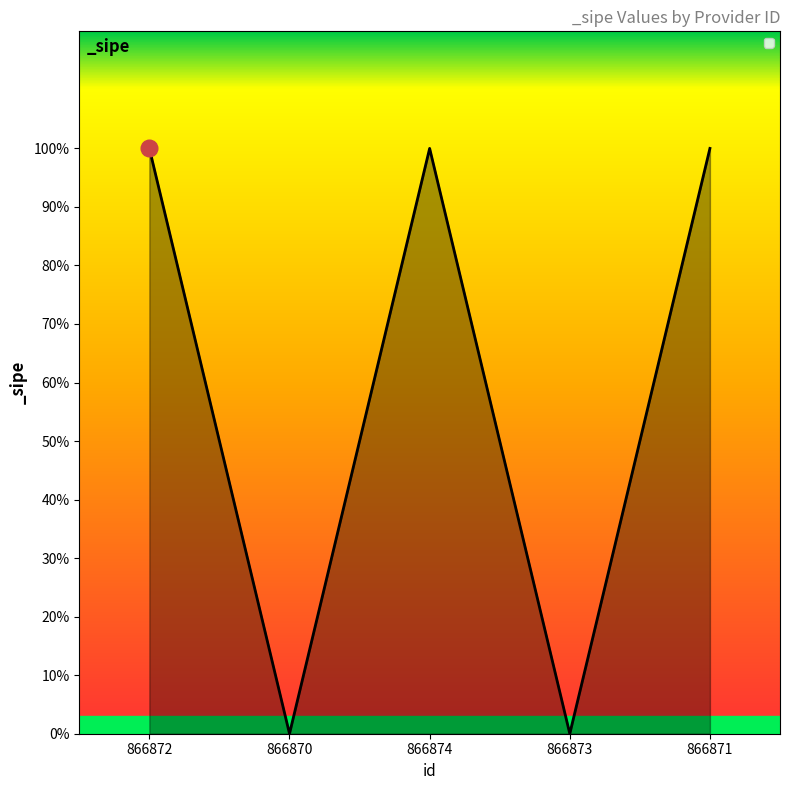

What is the change in value from 866870 to 866871?

+1